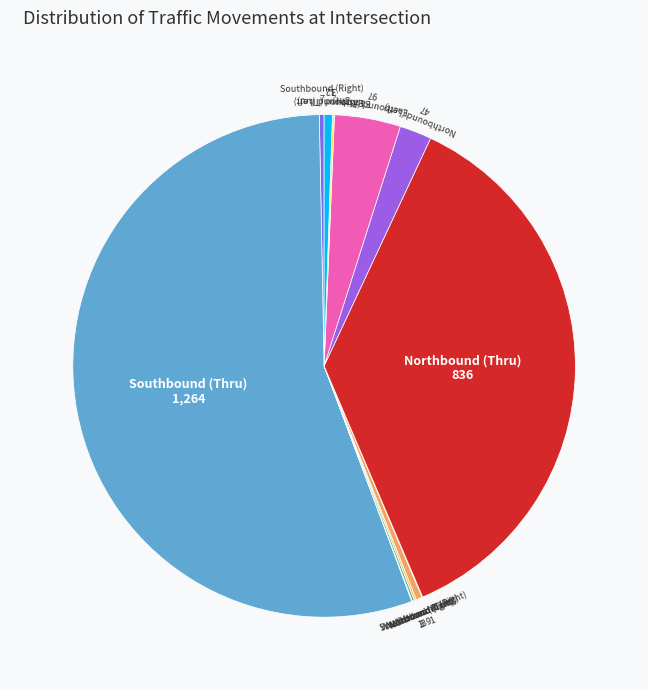

How many slices are in this pie chart?

12